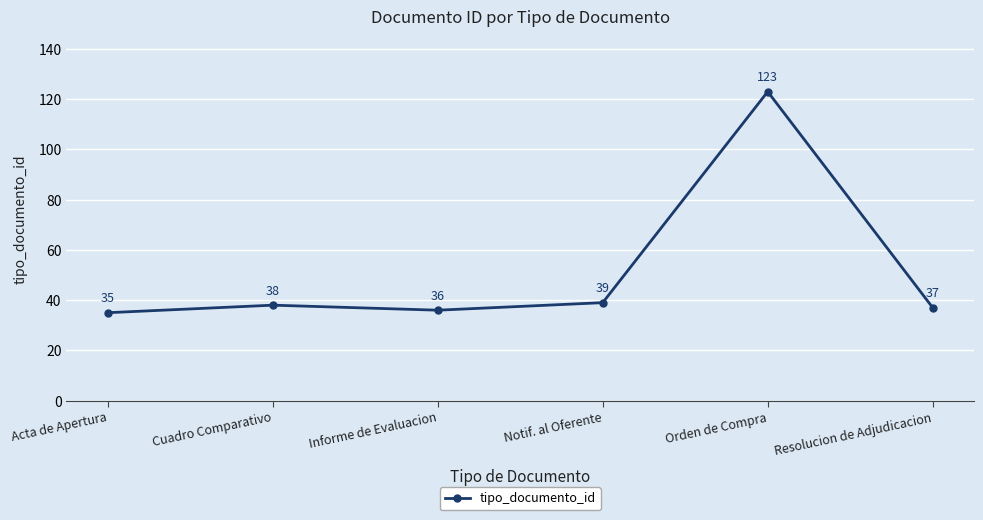

Does the chart have visible grid lines?

Yes